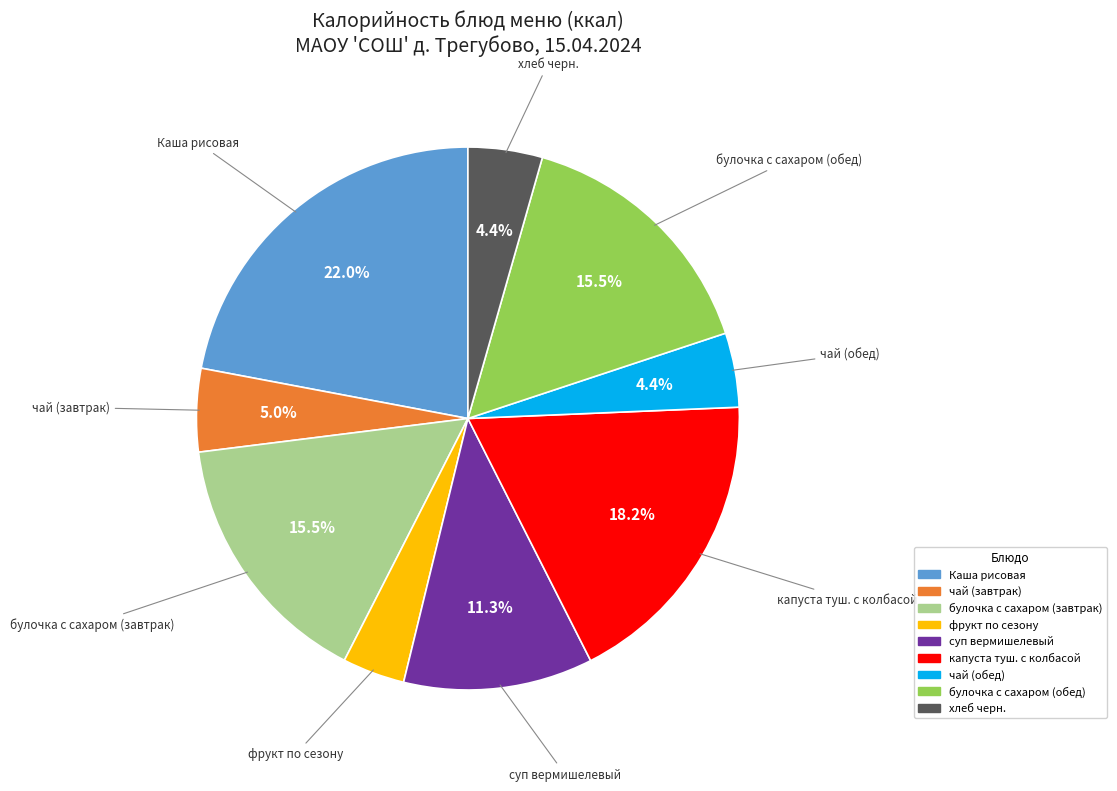

How many segments does this pie chart have?

9